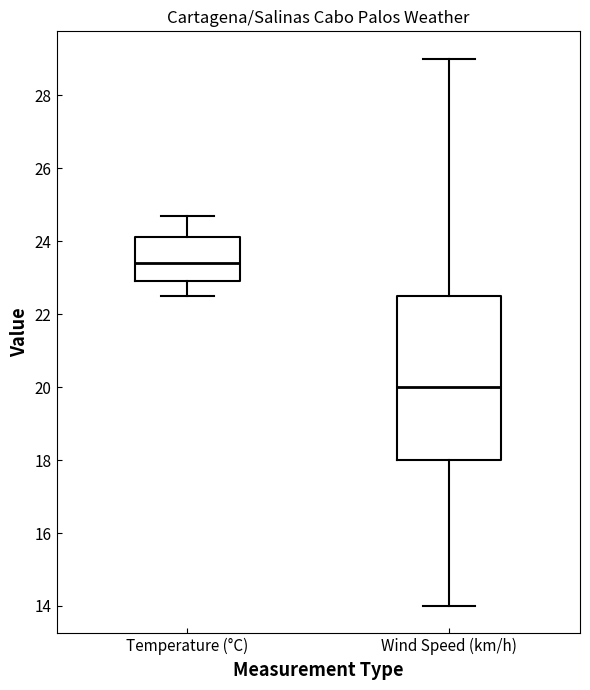

Reading left to right, read every box against the y-axis: the position of its median line, the range the box covers, and the ends of its whiskers. The values are not printed on the chart, so give them approximately, as read against the axis.

Temperature (°C): median 23.4, box 23.0 to 24.2, whiskers 22.6 to 24.8
Wind Speed (km/h): median 20.0, box 18.0 to 22.6, whiskers 14.0 to 29.0